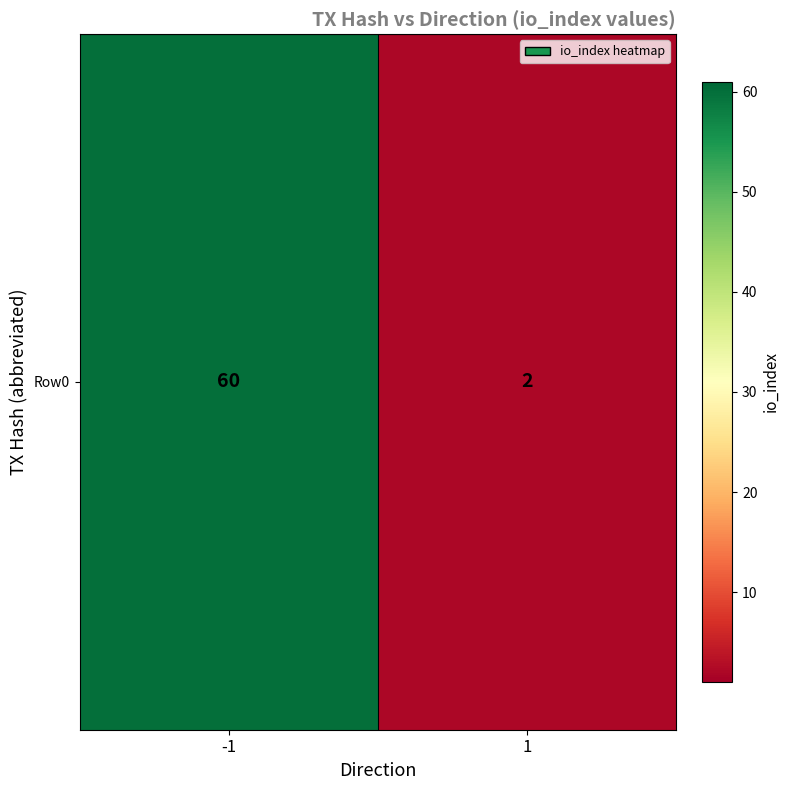

List the labels in order of value, largest first.

-1, 1